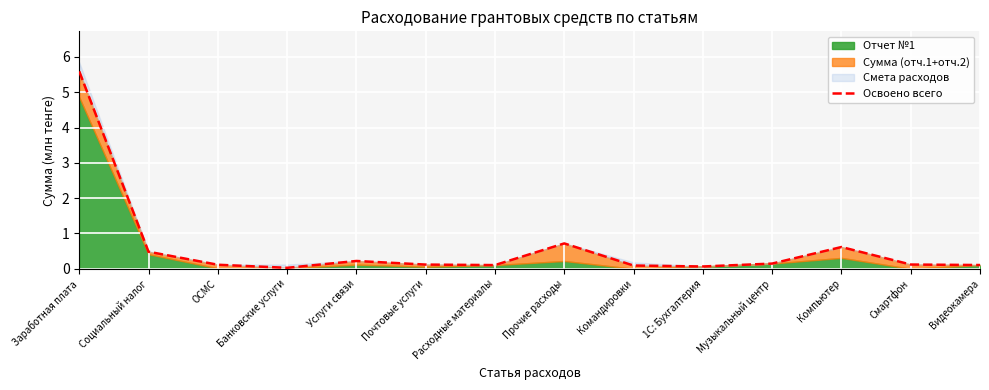

The value at Расходные материалы is 0.1. True or false?

True